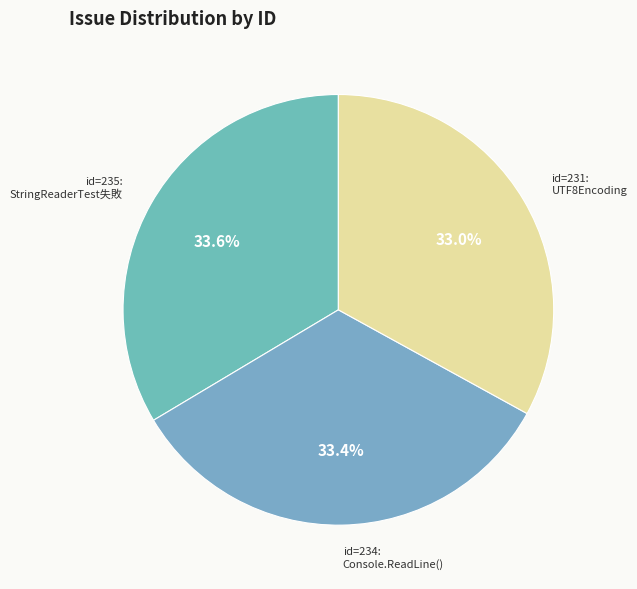

Does any single category account for the majority?

No